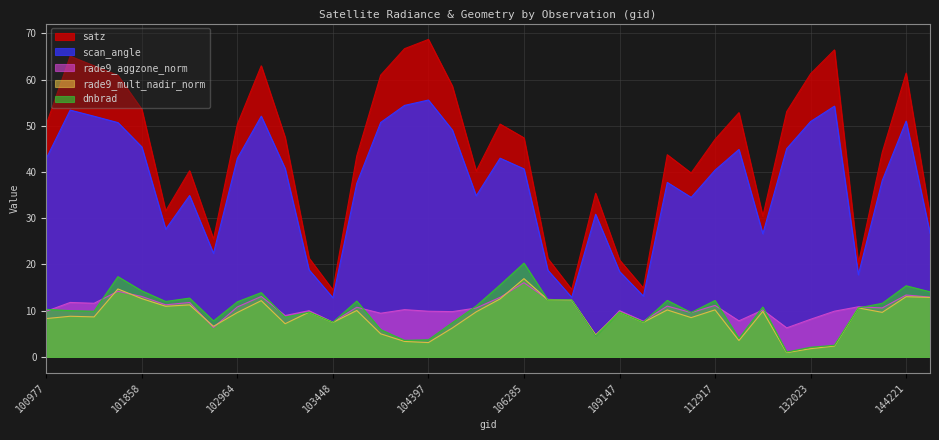

At which category is the sum across all series the highest?

101727